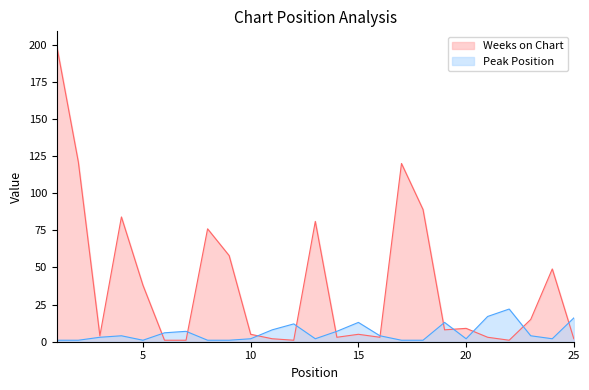

Which category has the highest value in the Weeks on Chart series?

1